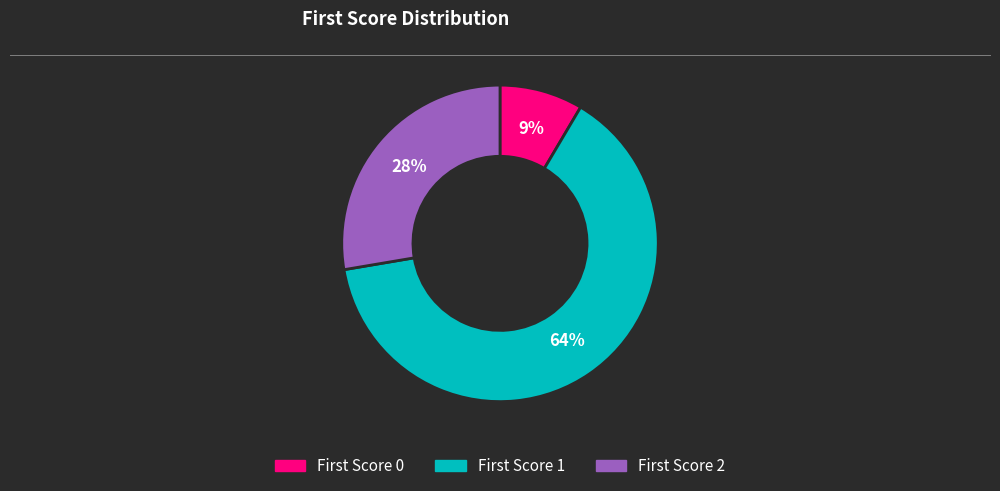

Rank the categories by value from lowest to highest.

First Score 0, First Score 2, First Score 1